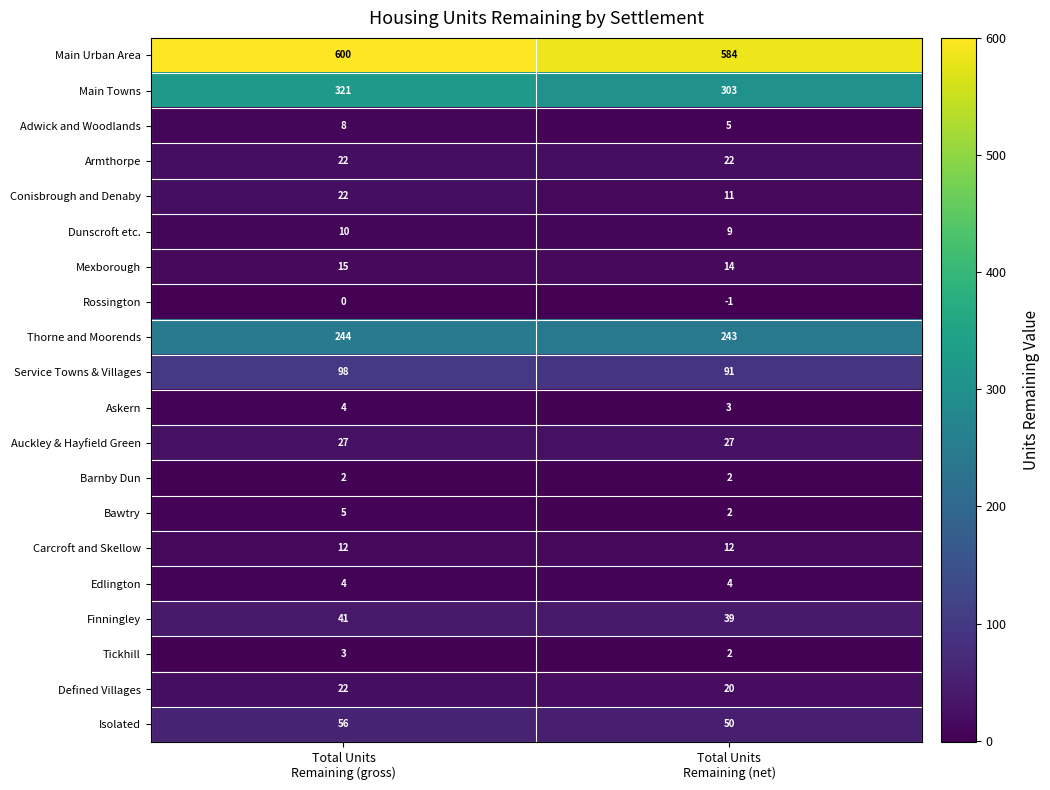

Which series has the largest range (max minus min)?

Main Towns